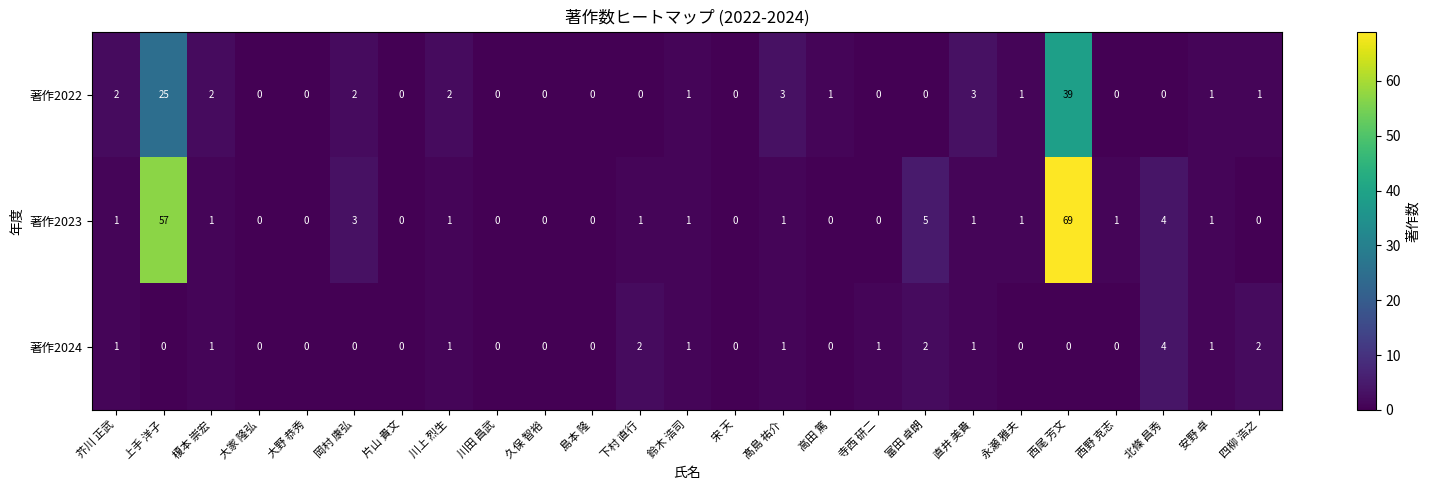

List the series in order of their peak value, lowest first.

著作2024, 著作2022, 著作2023